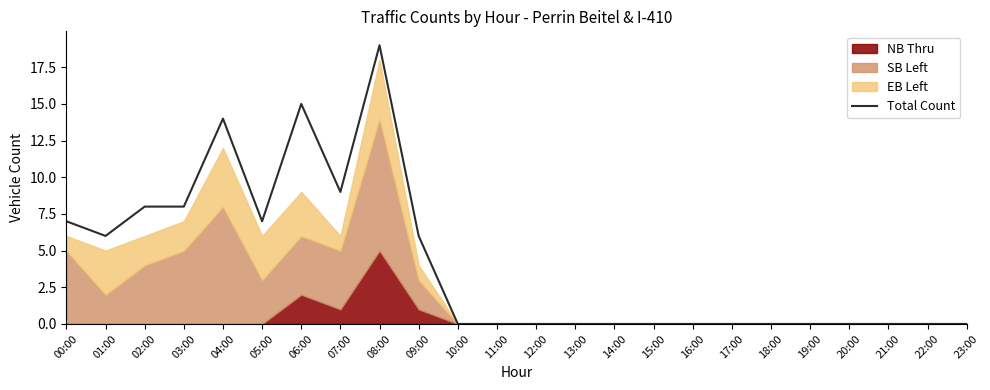

How many lines are shown in the chart?

1